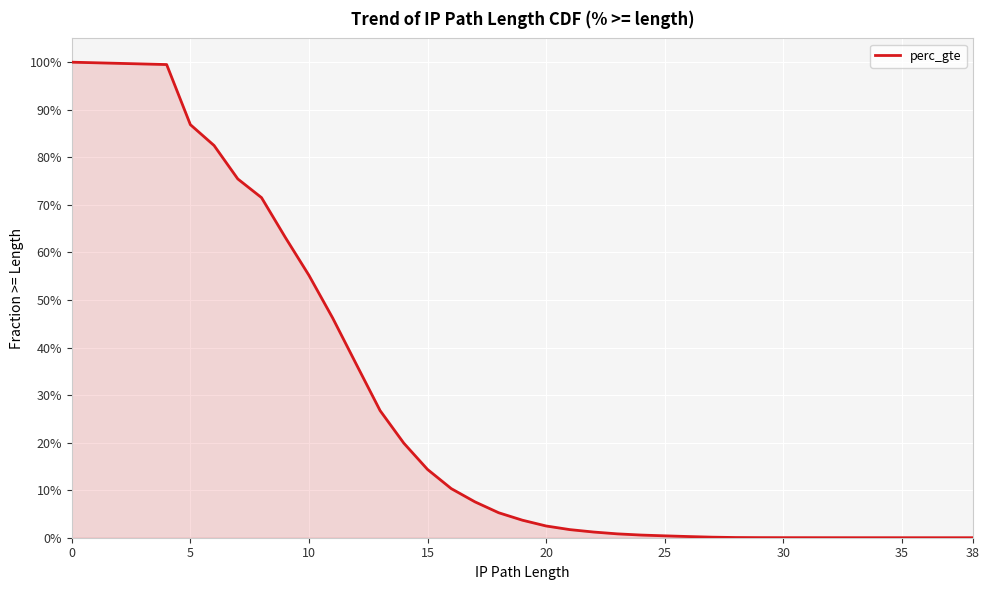

True or false: the data shows 0.0 at 29.

False